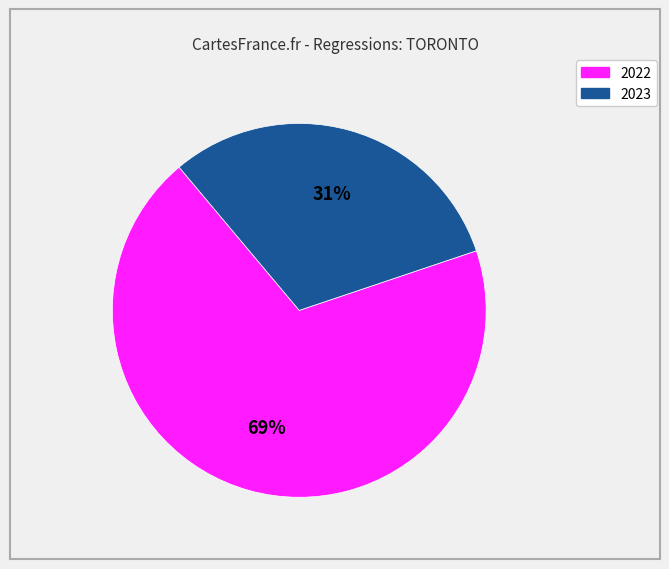

Does any single category account for the majority?

Yes